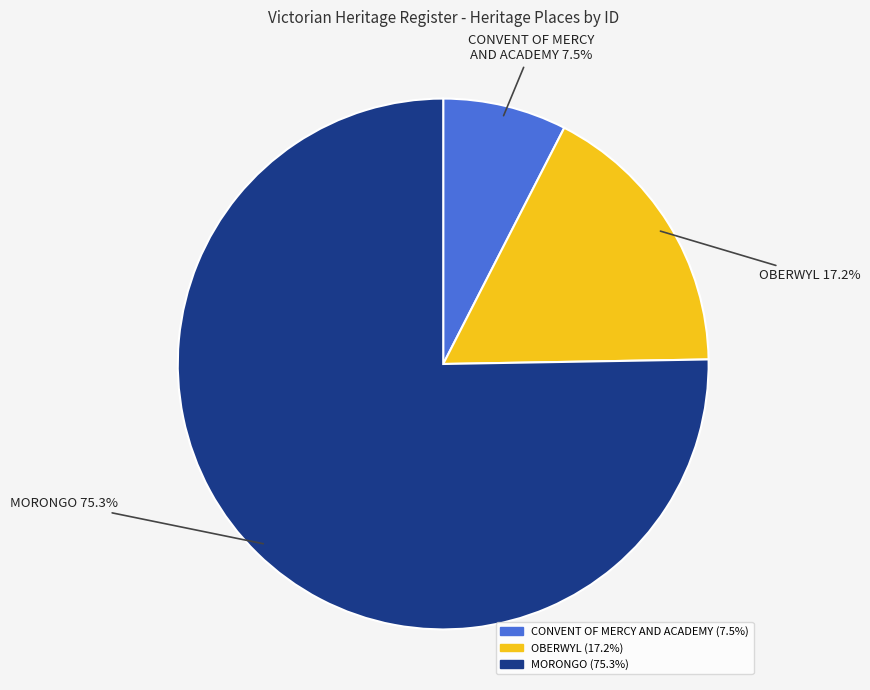

Is there any slice that represents more than half of the pie?

Yes